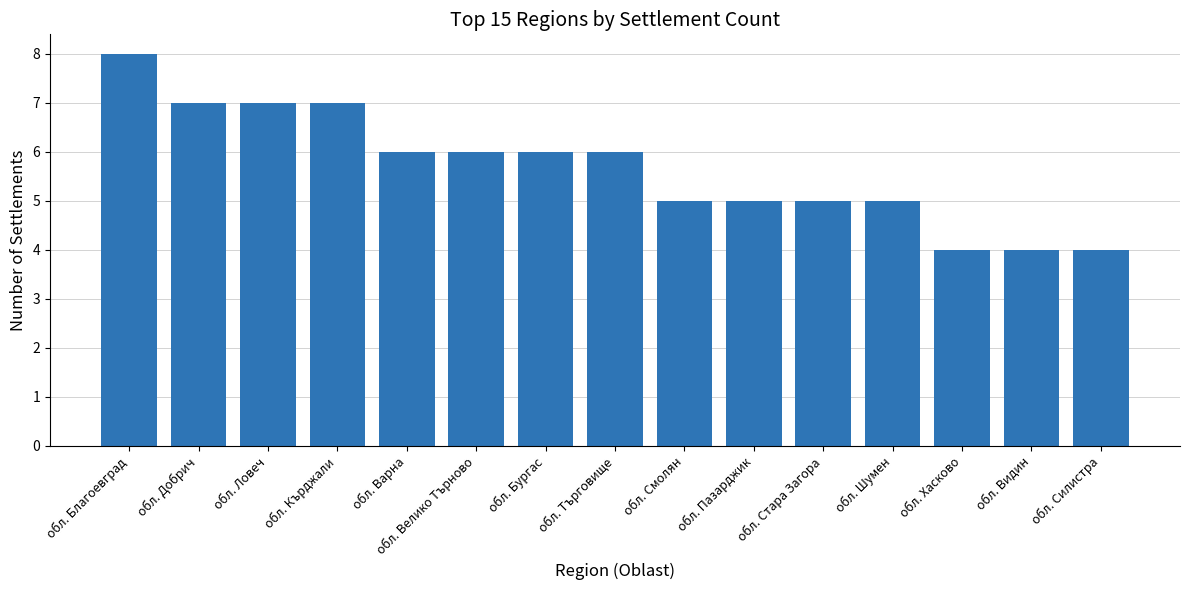

The chart shows a value of 6 at обл. Варна. True or false?

True